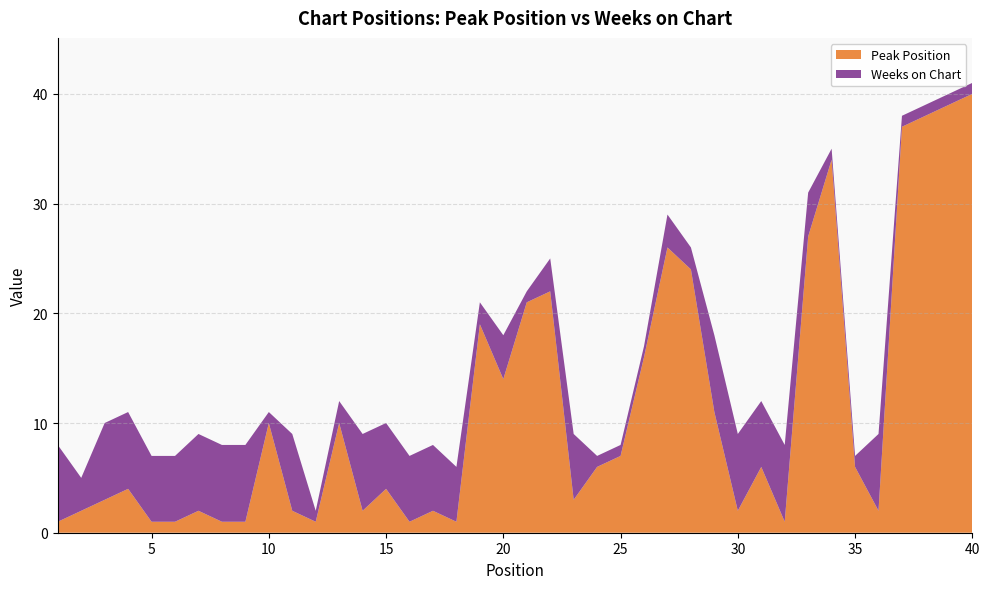

Reading left to right, transcribe all the data shown in this chart.

Peak Position: 1=1	2=2	3=3	4=4	5=1	6=1	7=2	8=1	9=1	10=10	11=2	12=1	13=10	14=2	15=4	16=1	17=2	18=1	19=19	20=14	21=21	22=22	23=3	24=6	25=7	26=16	27=26	28=24	29=11	30=2	31=6	32=1	33=27	34=34	35=6	36=2	37=37	38=38	39=39	40=40
Weeks on Chart: 1=7	2=3	3=7	4=7	5=6	6=6	7=7	8=7	9=7	10=1	11=7	12=1	13=2	14=7	15=6	16=6	17=6	18=5	19=2	20=4	21=1	22=3	23=6	24=1	25=1	26=1	27=3	28=2	29=7	30=7	31=6	32=7	33=4	34=1	35=1	36=7	37=1	38=1	39=1	40=1